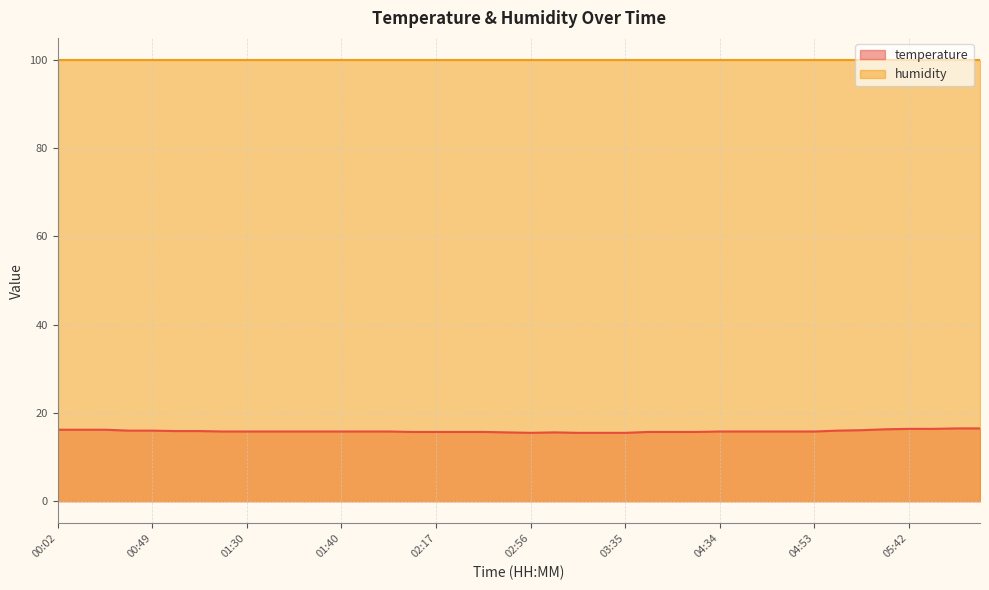

What is the smallest value displayed?

15.5